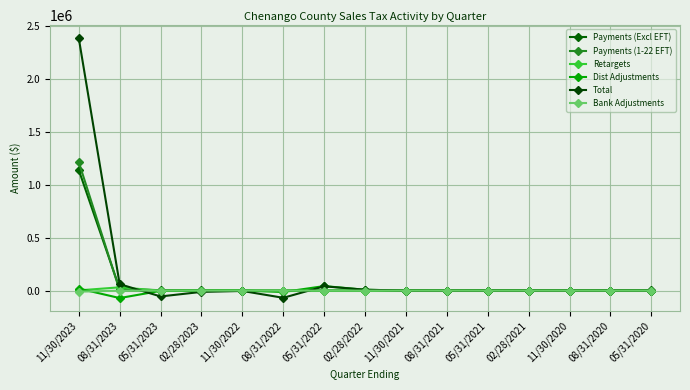

The value of Payments (1-22 EFT) at 08/31/2021 is 0.0. True or false?

True